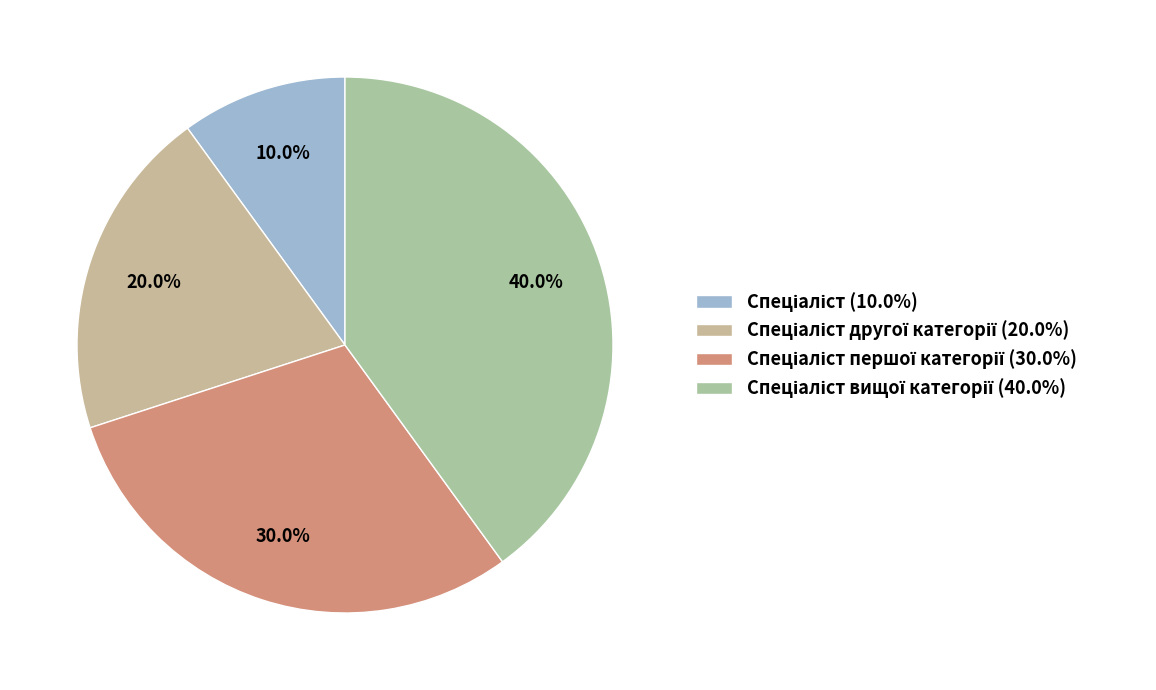

How many segments does this pie chart have?

4